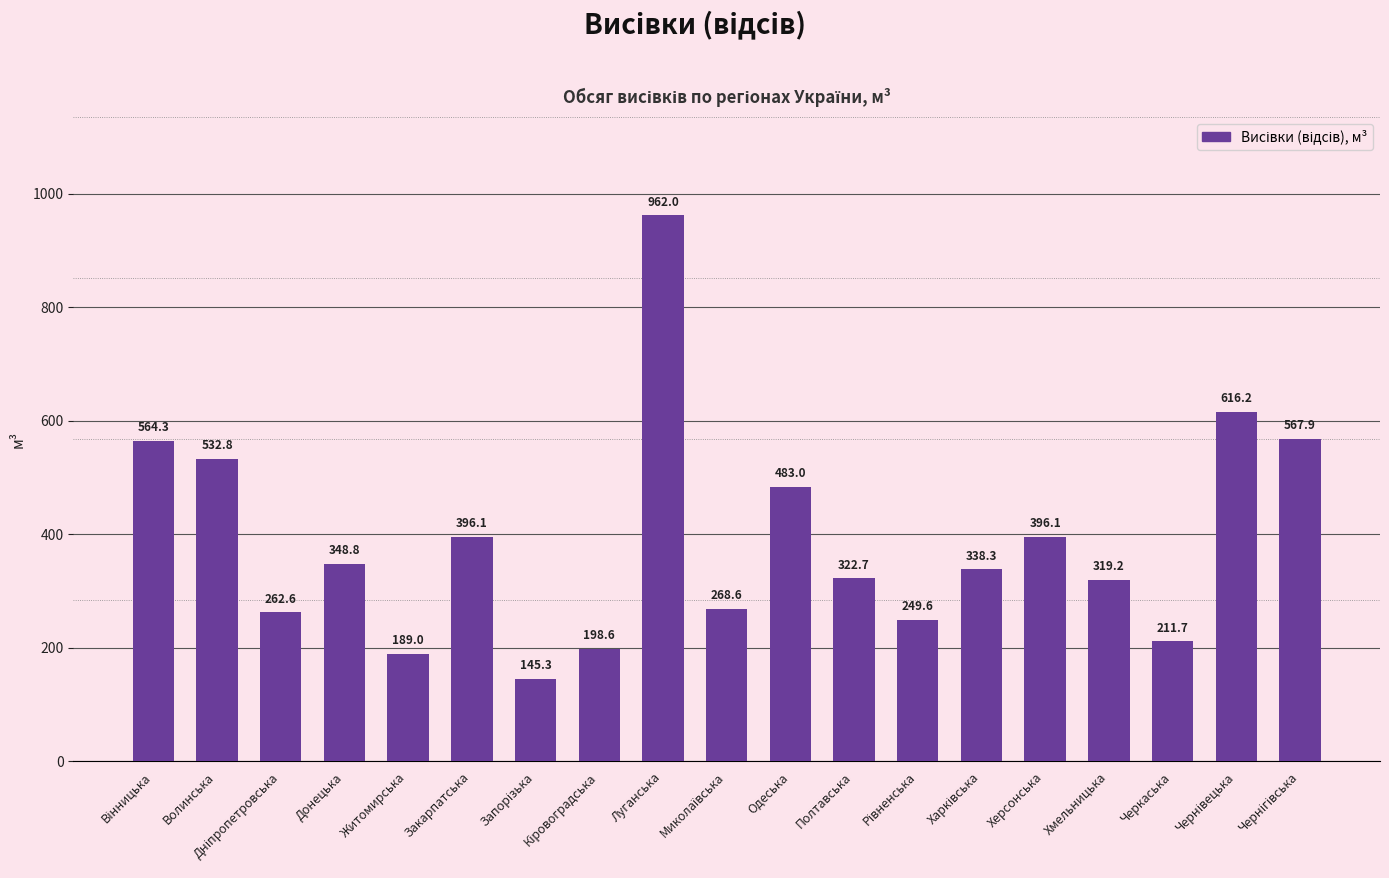

What is the approximate value at Херсонська?

396.1